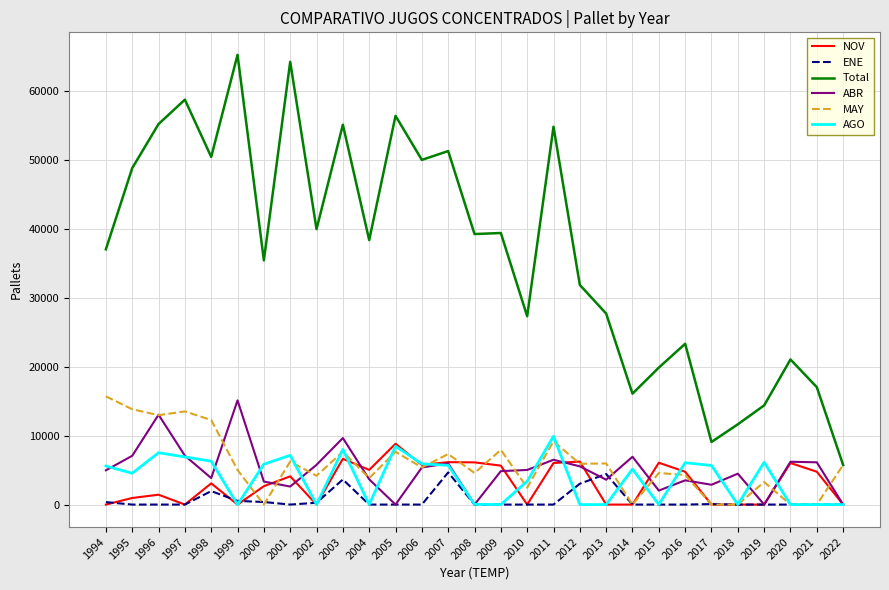

What is the greatest value displayed?

65327